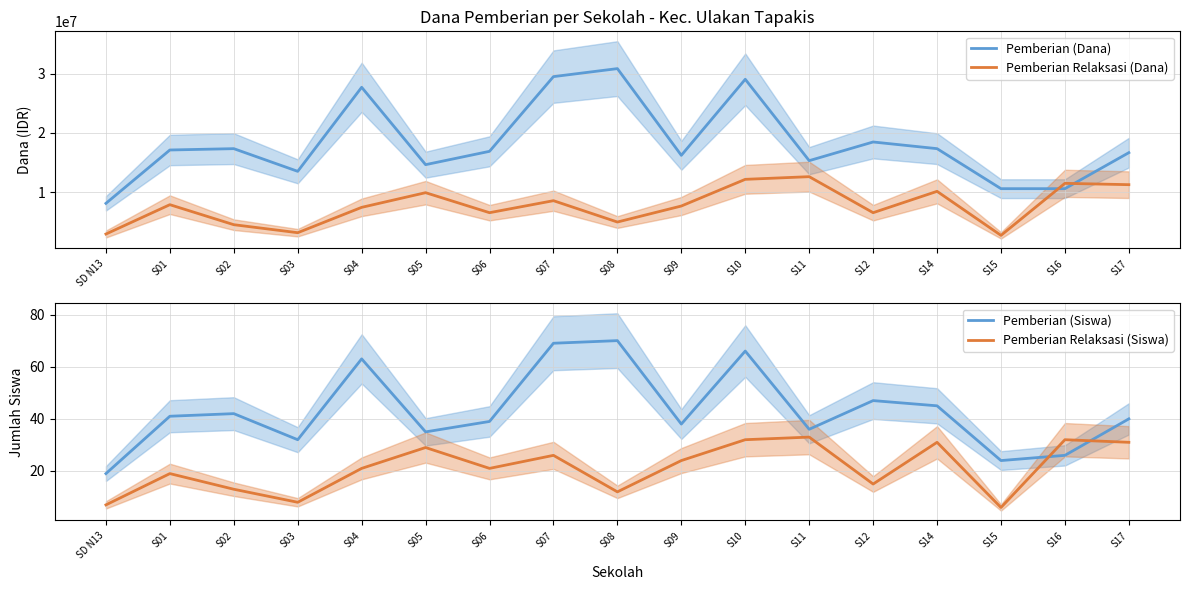

The value of Pemberian Relaksasi (Siswa) at S09 is 24. True or false?

True